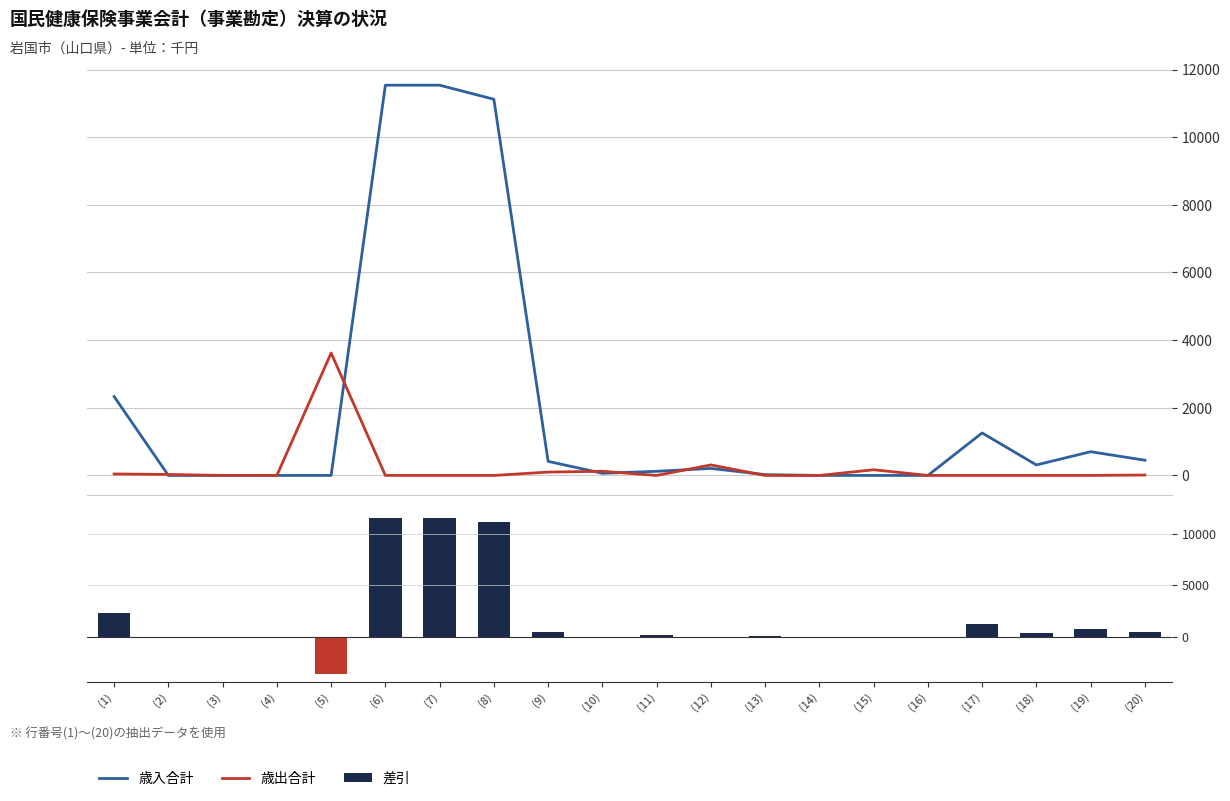

Which series changed the most between (9) and (18)?

歳入合計